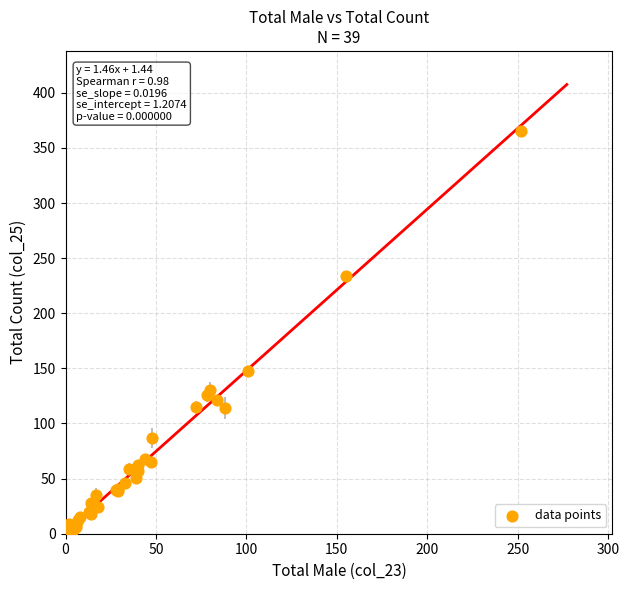

What Y value in the scatter plot is closest to 183?

148